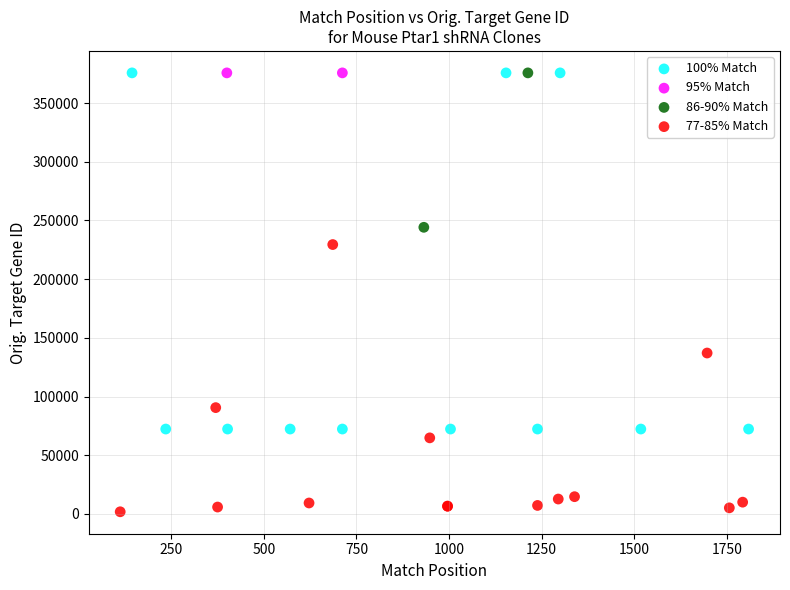

What are all the series names shown in the legend?

100% Match, 95% Match, 86-90% Match, 77-85% Match